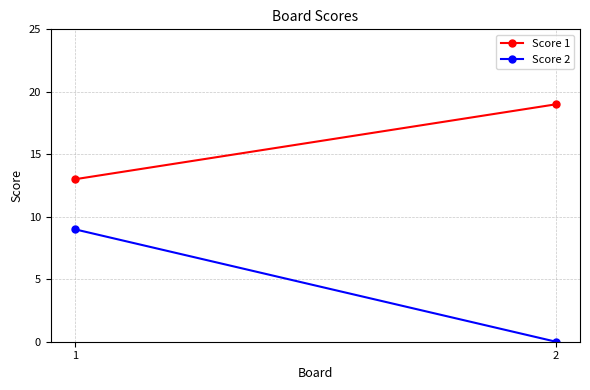

Reading left to right, extract all data points from this chart.

Score 1: 1=13	2=19
Score 2: 1=9	2=0